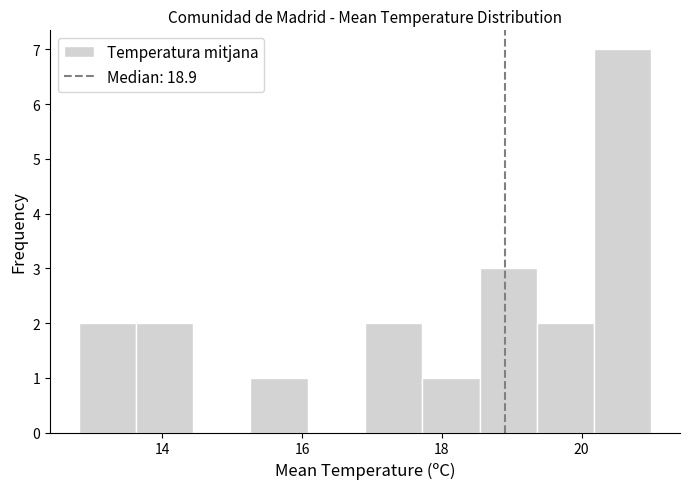

Reading left to right, list every bar in this chart as the range it spans on the x-axis followed by its height. Neither the bar edges nor the heights are printed on the chart, so give them approximately, as read against the axes.

12.80 to 13.62: 2
13.62 to 14.44: 2
14.44 to 15.26: 0
15.26 to 16.08: 1
16.08 to 16.90: 0
16.90 to 17.72: 2
17.72 to 18.54: 1
18.54 to 19.36: 3
19.36 to 20.18: 2
20.18 to 21.00: 7